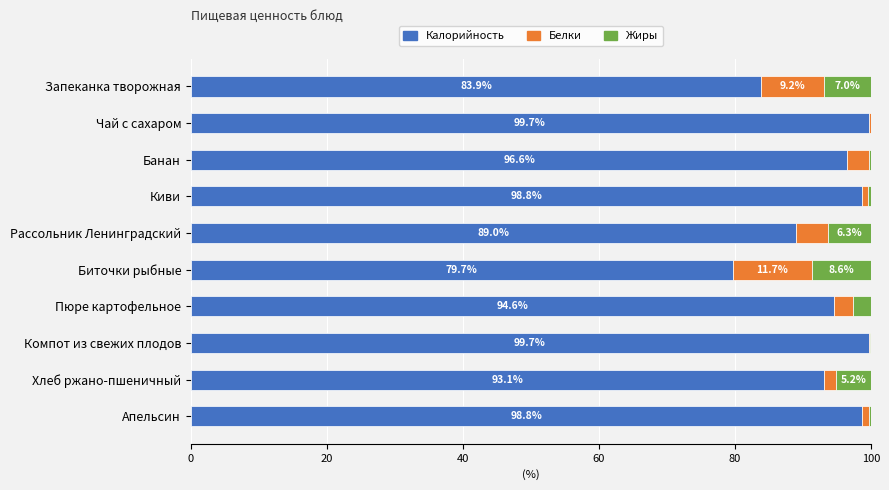

What value does the Калорийность series have at Биточки рыбные?

79.7